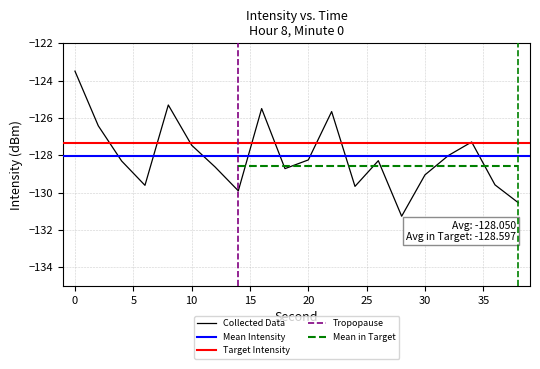

List the labels in order of value, largest first.

0, 8, 16, 22, 2, 34, 10, 32, 20, 26, 4, 12, 18, 30, 36, 6, 24, 14, 38, 28